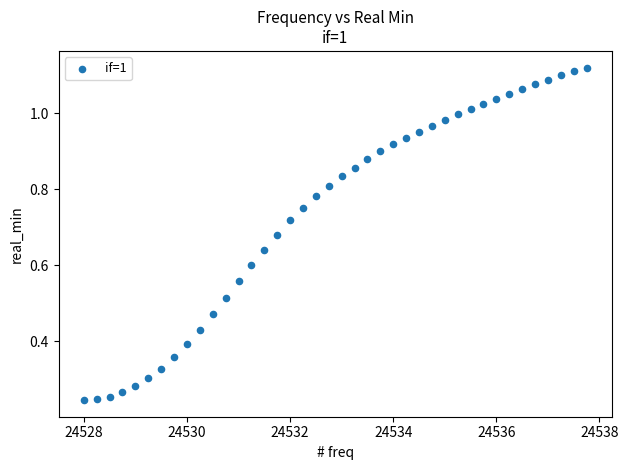

What is the range of X values (max minus min)?

9.8